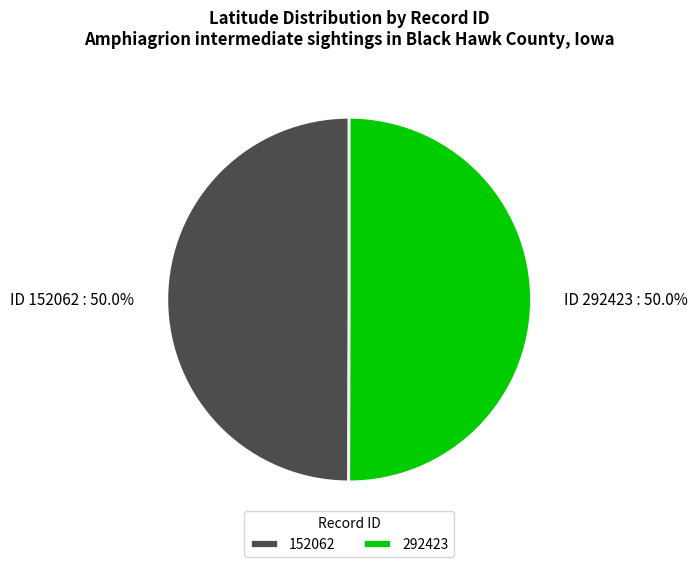

What is the ratio of the value at 152062 to the value at 292423?

1.0